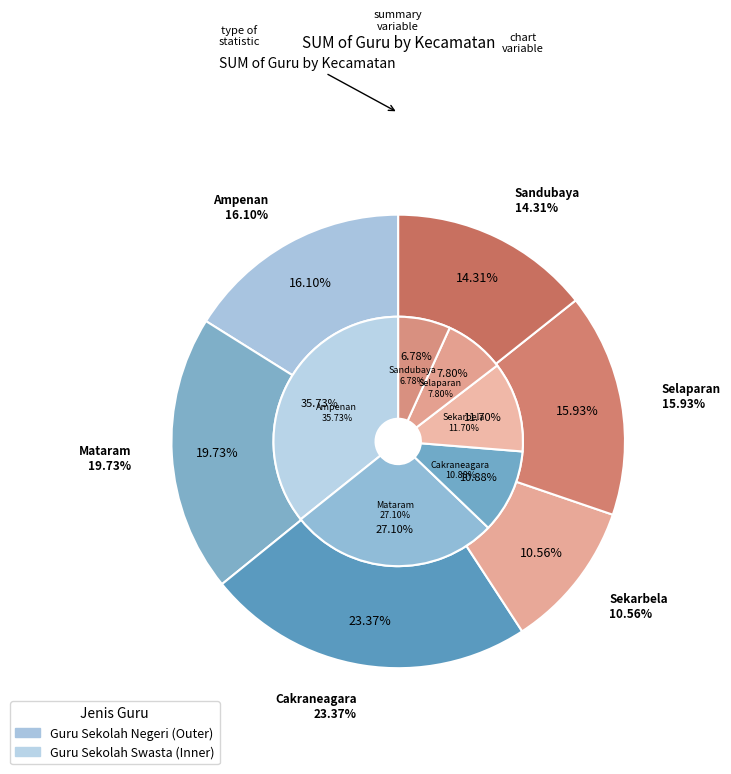

Which category has the smallest portion of the pie?

Sandubaya